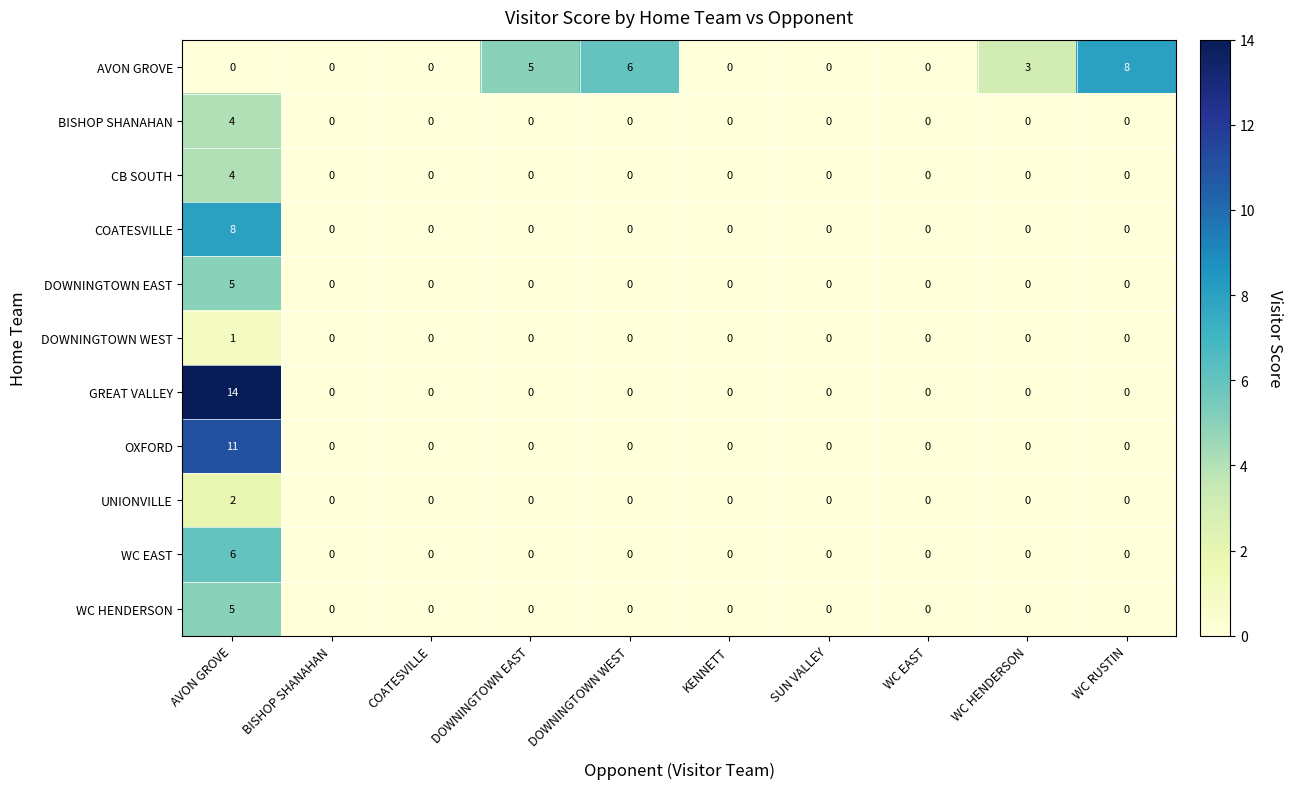

Between DOWNINGTOWN WEST and WC EAST, which series saw the biggest shift?

row_0